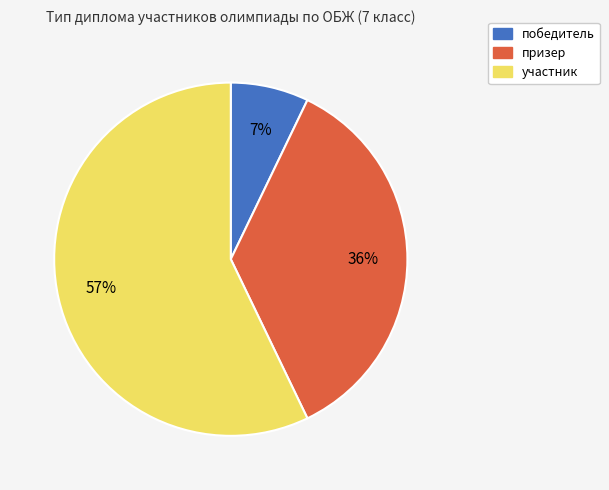

Approximately how many times larger is the value at победитель compared to участник?

0.1